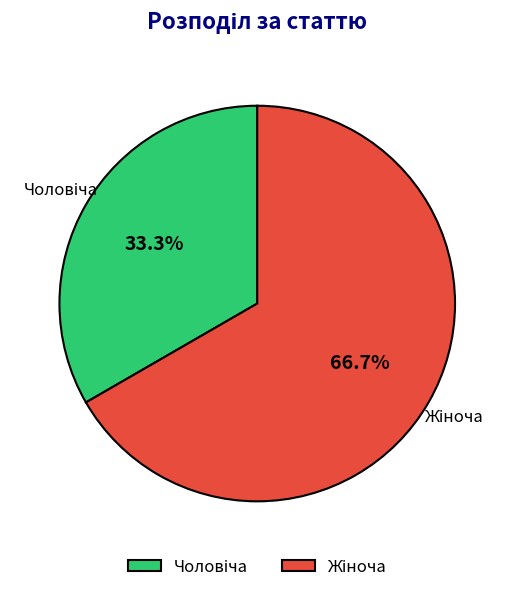

How much of the chart is everything except Чоловіча?

66.7%